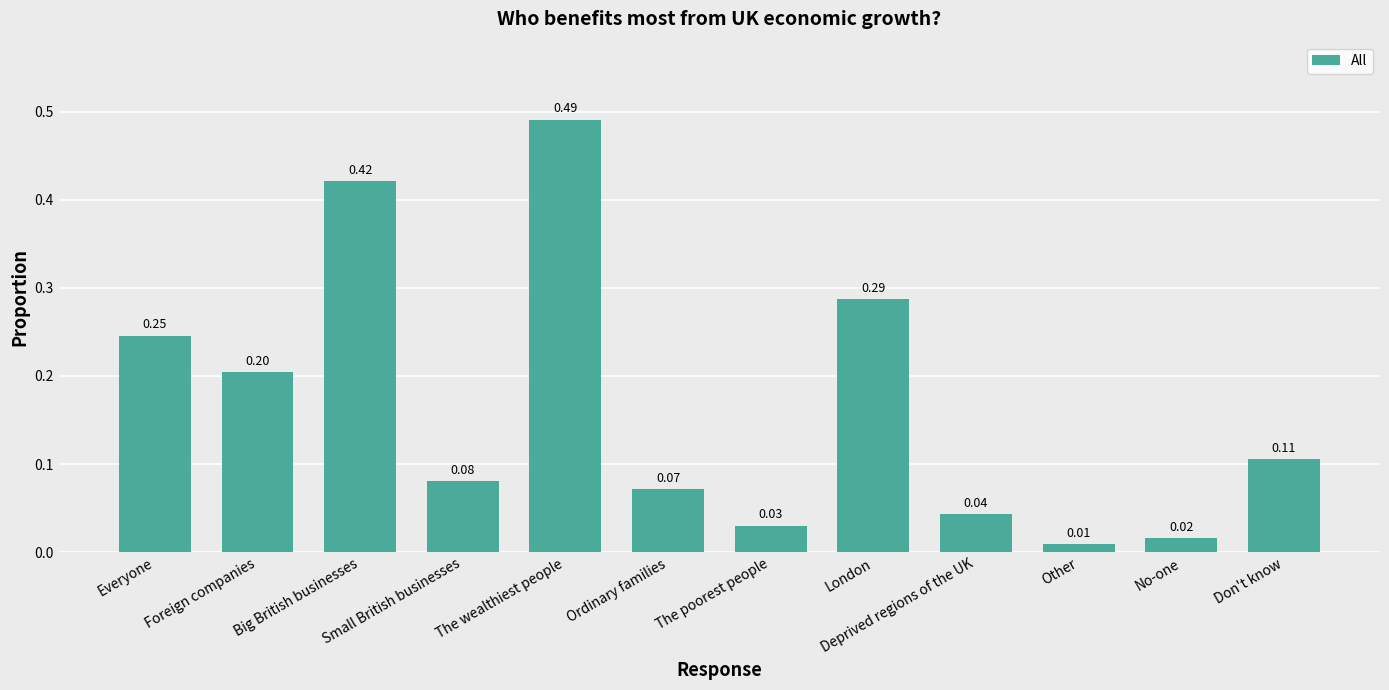

Which category has the lowest value across all series?

Other